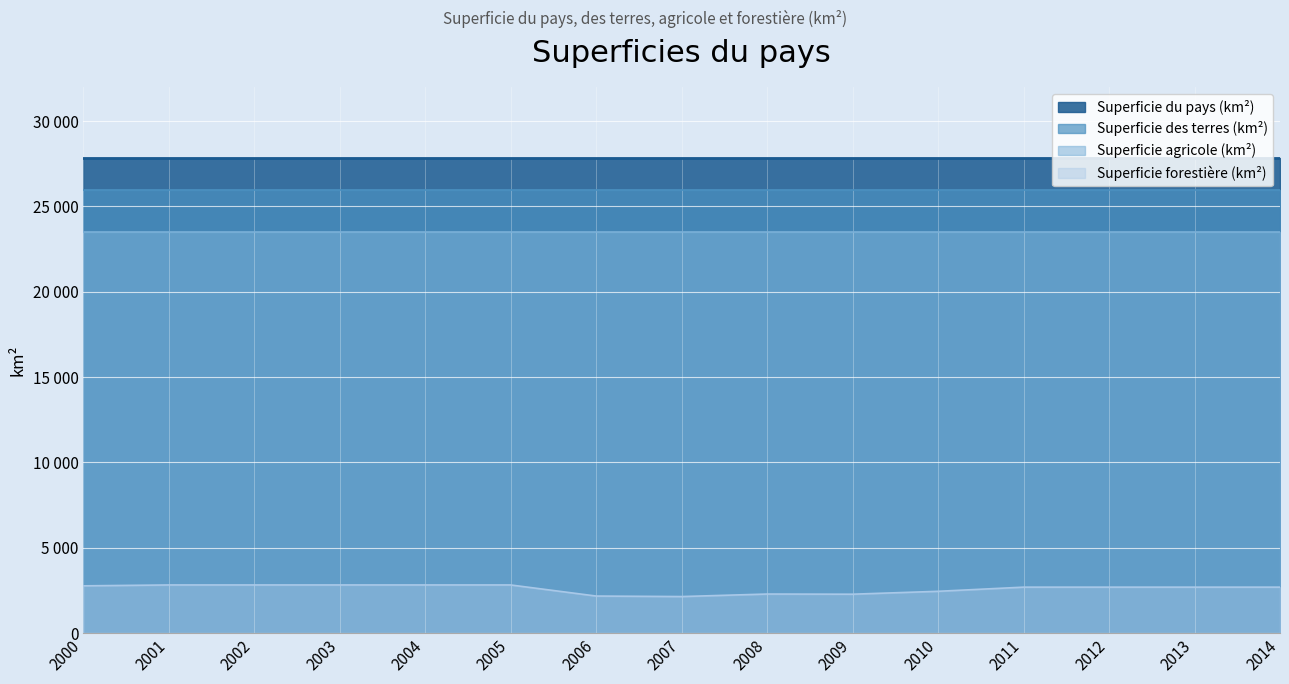

Which series changed the most between 2003 and 2013?

Superficie forestière (km²)